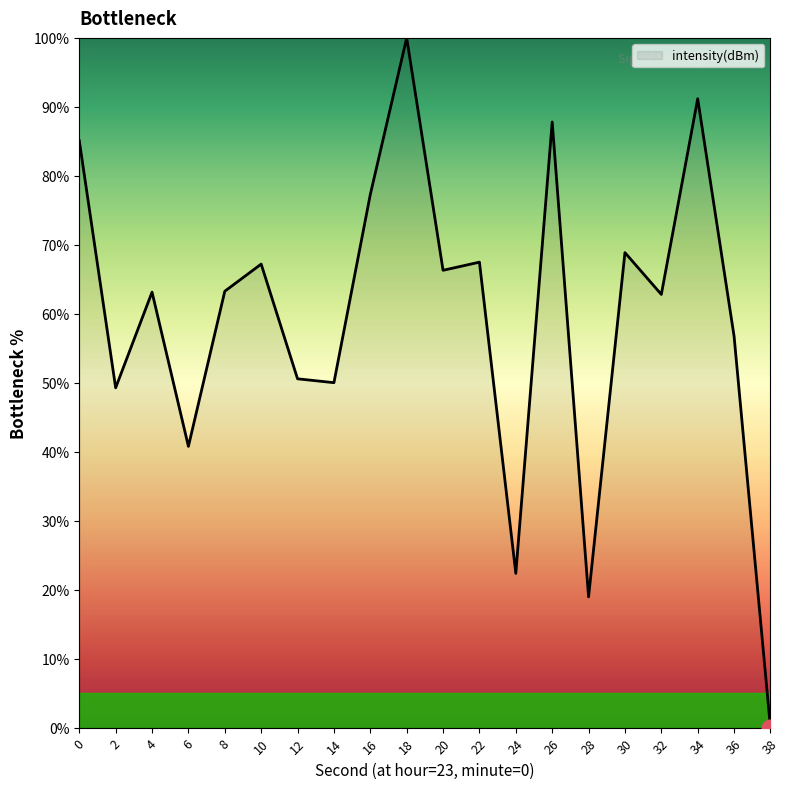

What is the maximum value shown in the chart?

100.0